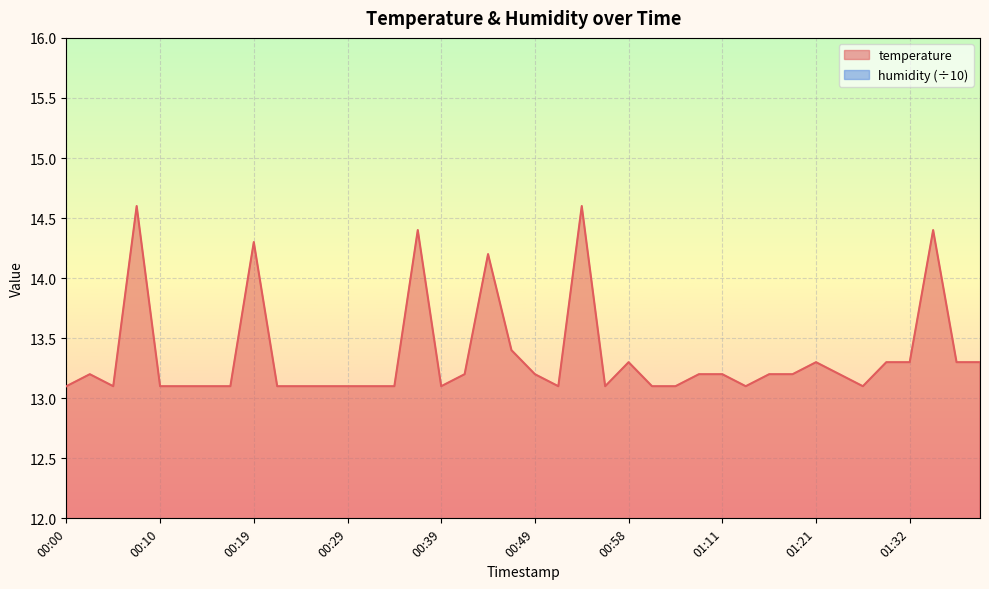

At which label is the value closest to 13?

00:00